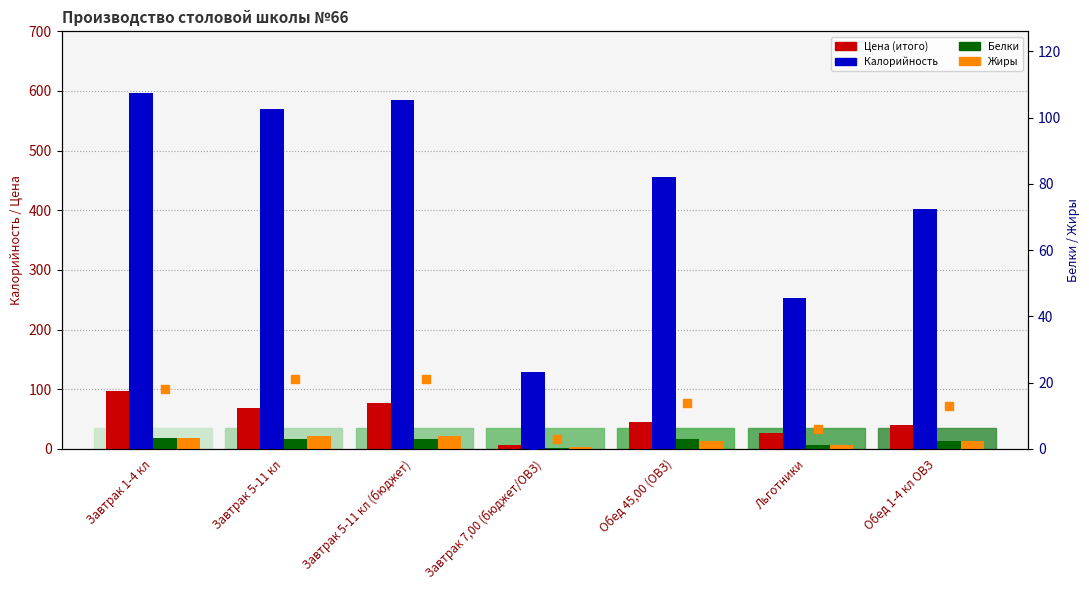

What are all the series names shown in the legend?

Цена (итого), Калорийность, Белки, Жиры